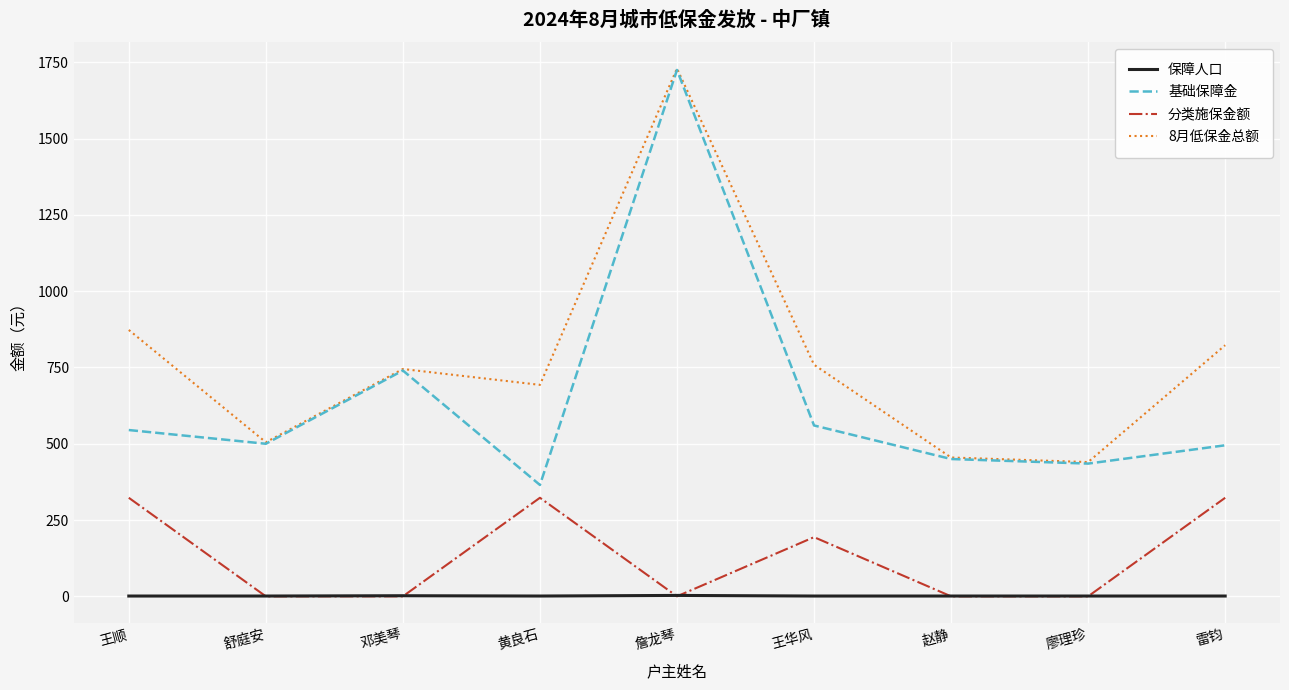

Which label corresponds to the largest value in the chart?

詹龙琴